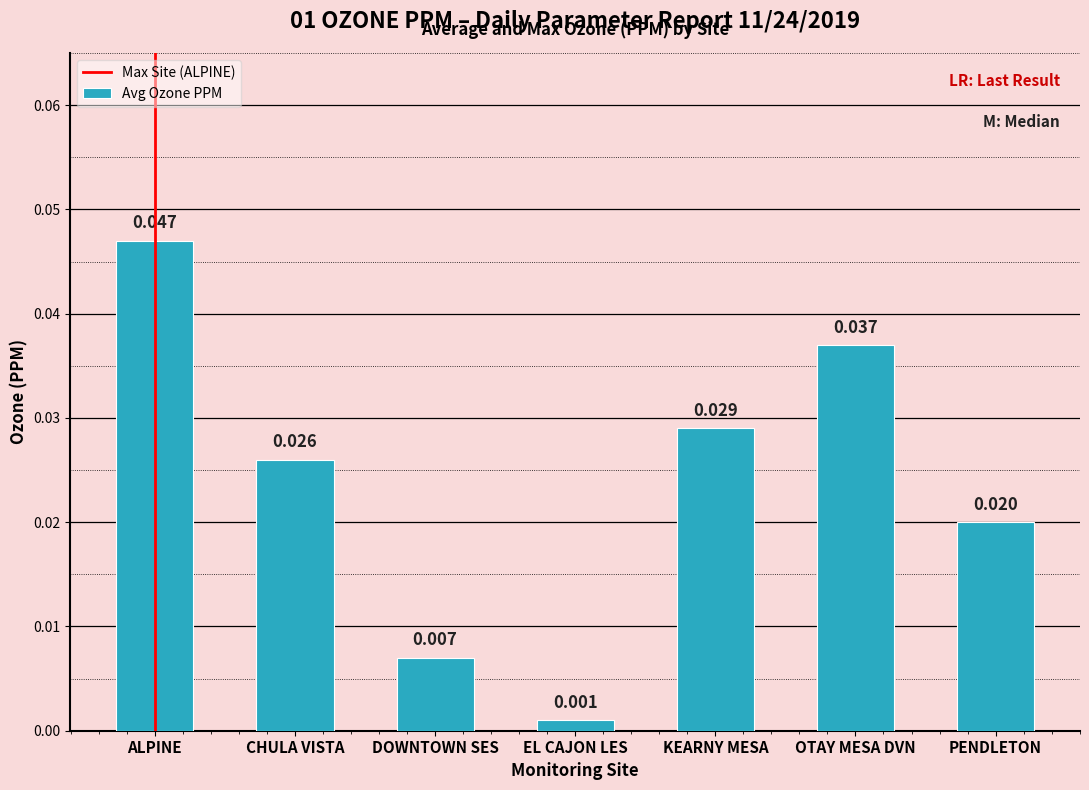

Are the bars horizontal?

No